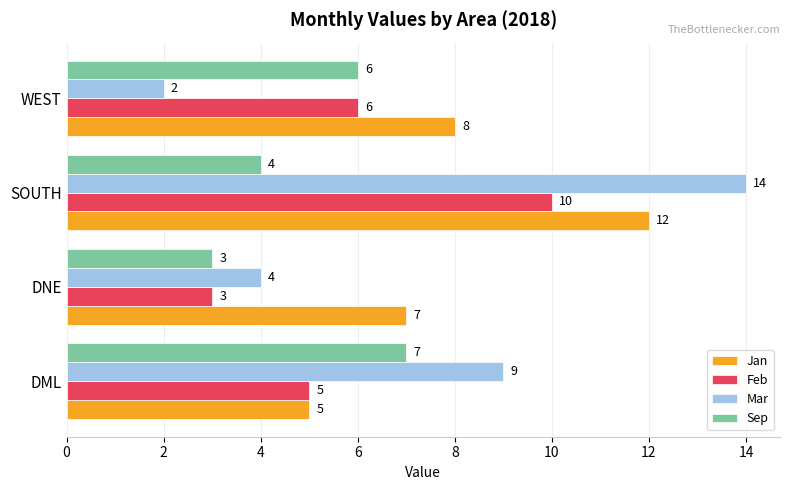

Is the value of Jan at SOUTH greater than the value of Mar at WEST?

Yes